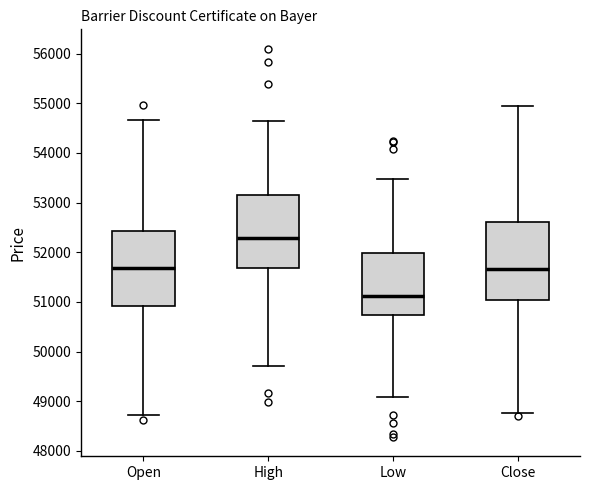

Where is the lower edge of the box for Open on the y-axis? The values are not printed on the chart, so give them approximately, as read against the axis.

50900